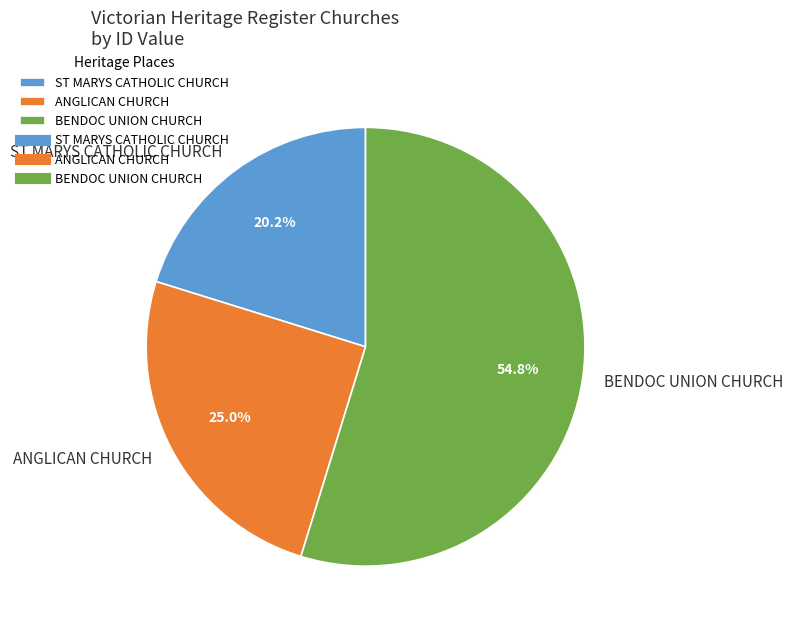

Which slice is the smallest?

ST MARYS CATHOLIC CHURCH